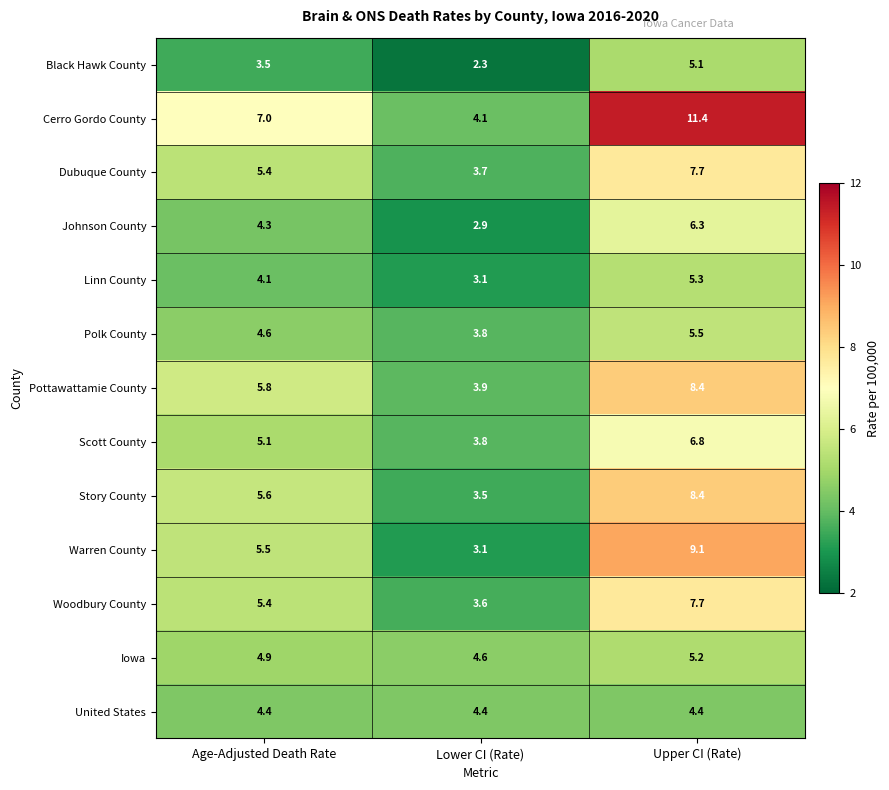

What is the difference between the highest and lowest values at Upper CI (Rate)?

7.0